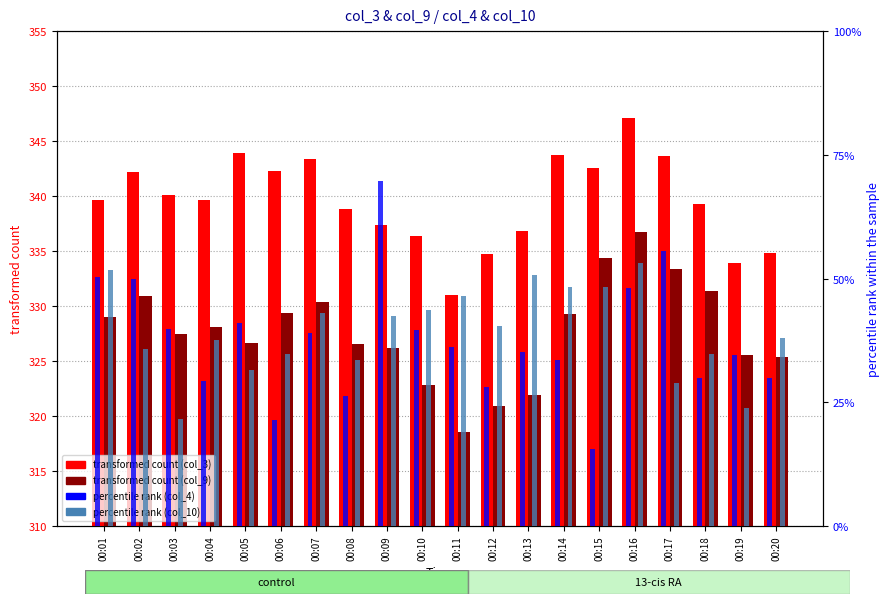

What is the value of the percentile rank (col_4) bar at the 5th from the left?

4.9